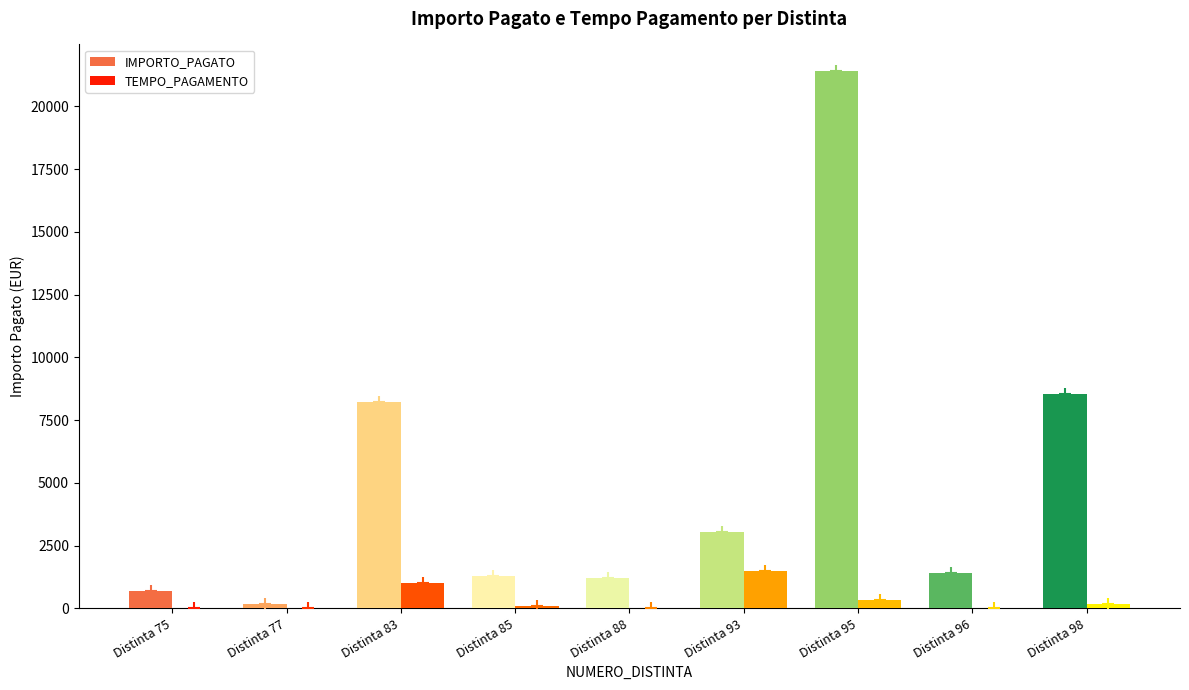

The TEMPO_PAGAMENTO series shows 1002.0 at Distinta 83. True or false?

True